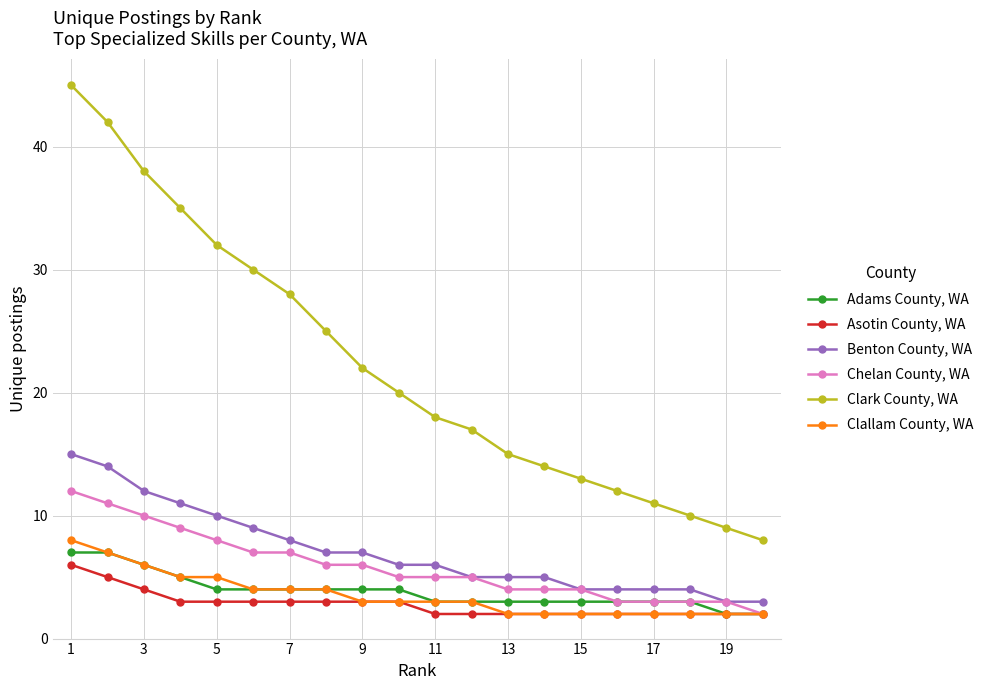

List the series in order of their peak value, highest first.

Clark County, WA, Benton County, WA, Chelan County, WA, Clallam County, WA, Adams County, WA, Asotin County, WA